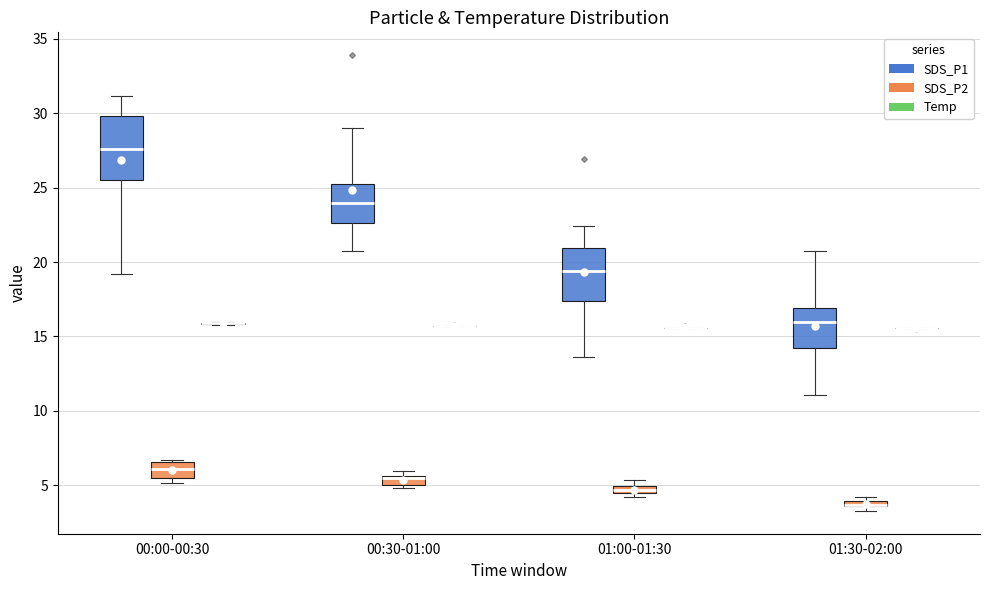

Which box is the tallest, from its lower edge to its upper edge?

00:00-00:30 (SDS_P1)